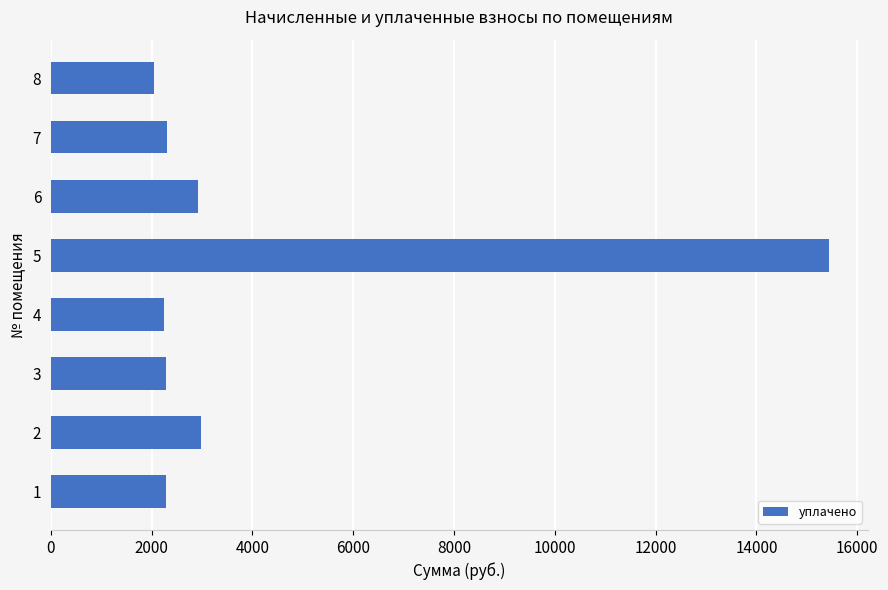

What is the minimum value shown in the chart?

2052.5